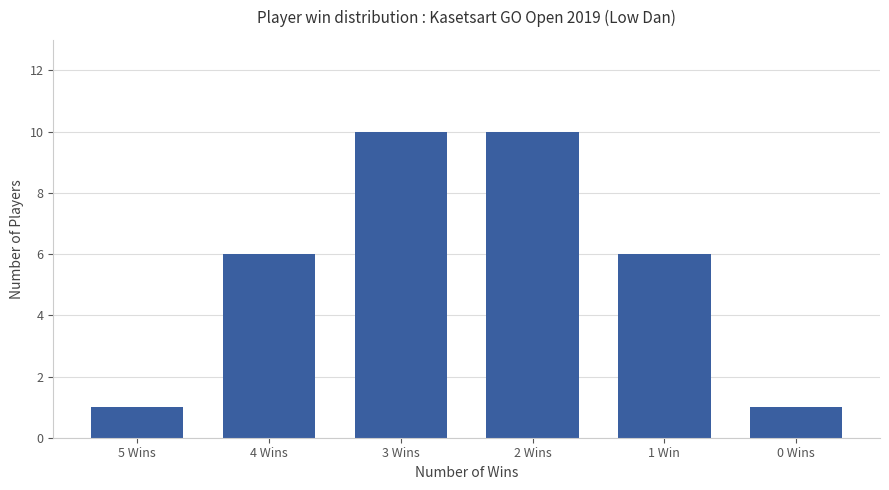

The chart shows a value of 1 at 5 Wins. True or false?

True